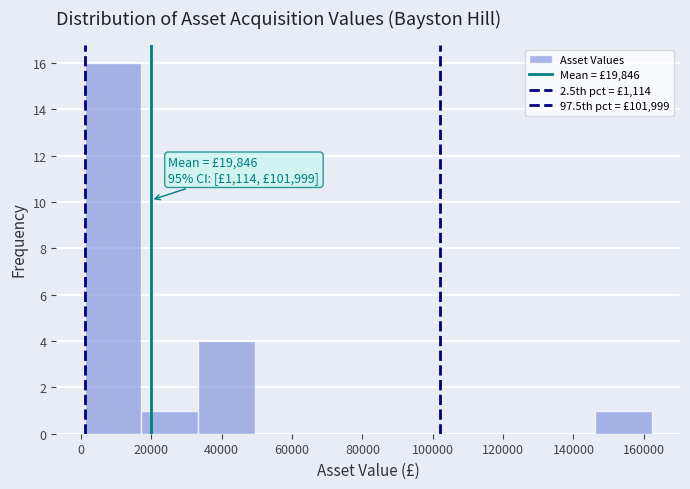

Which range on the x-axis has the tallest bar?

2000 to 18000